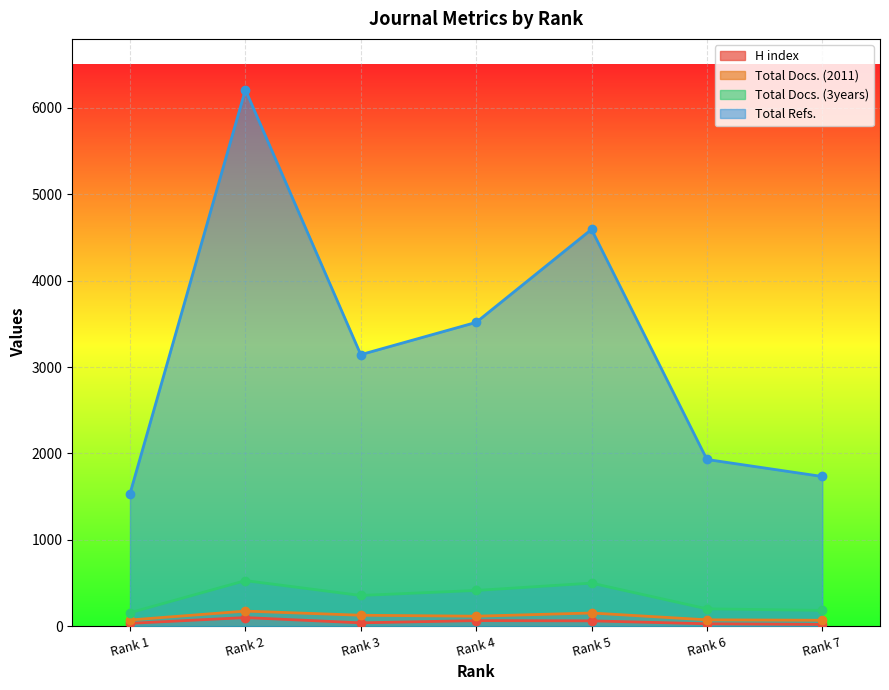

The value of Total Docs. (3years) at Rank 7 is 181. True or false?

True